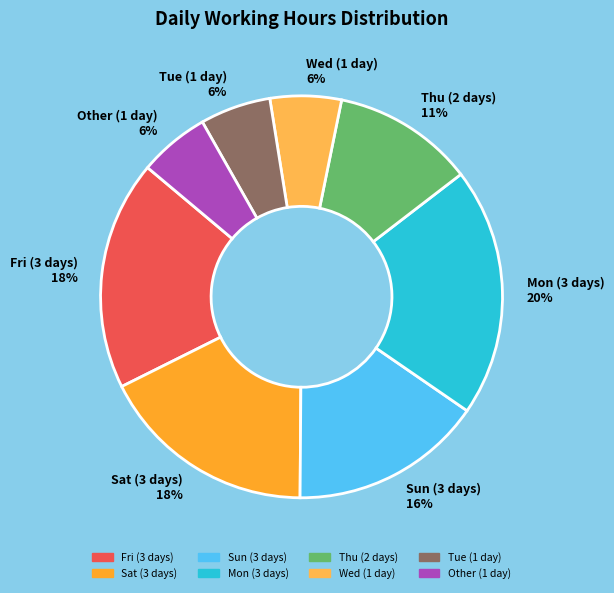

How many slices are in this pie chart?

8